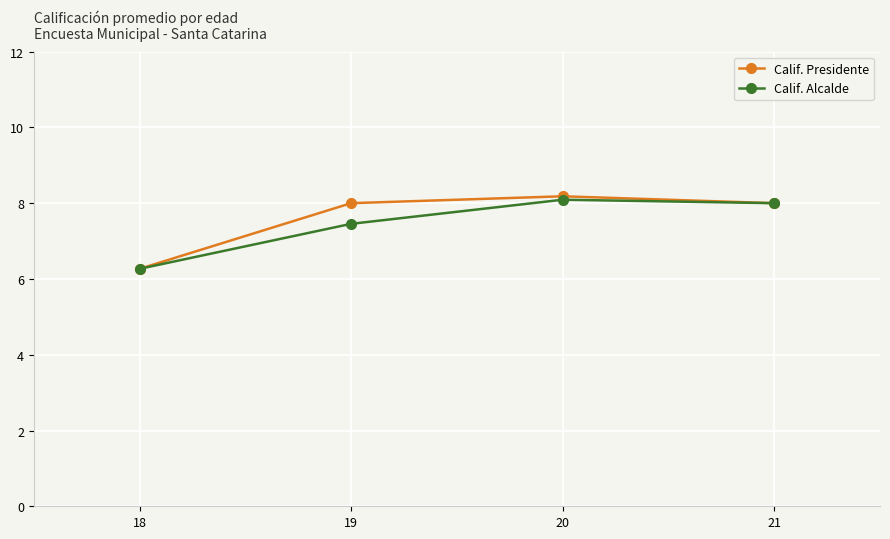

How many categories are shown in the chart?

4